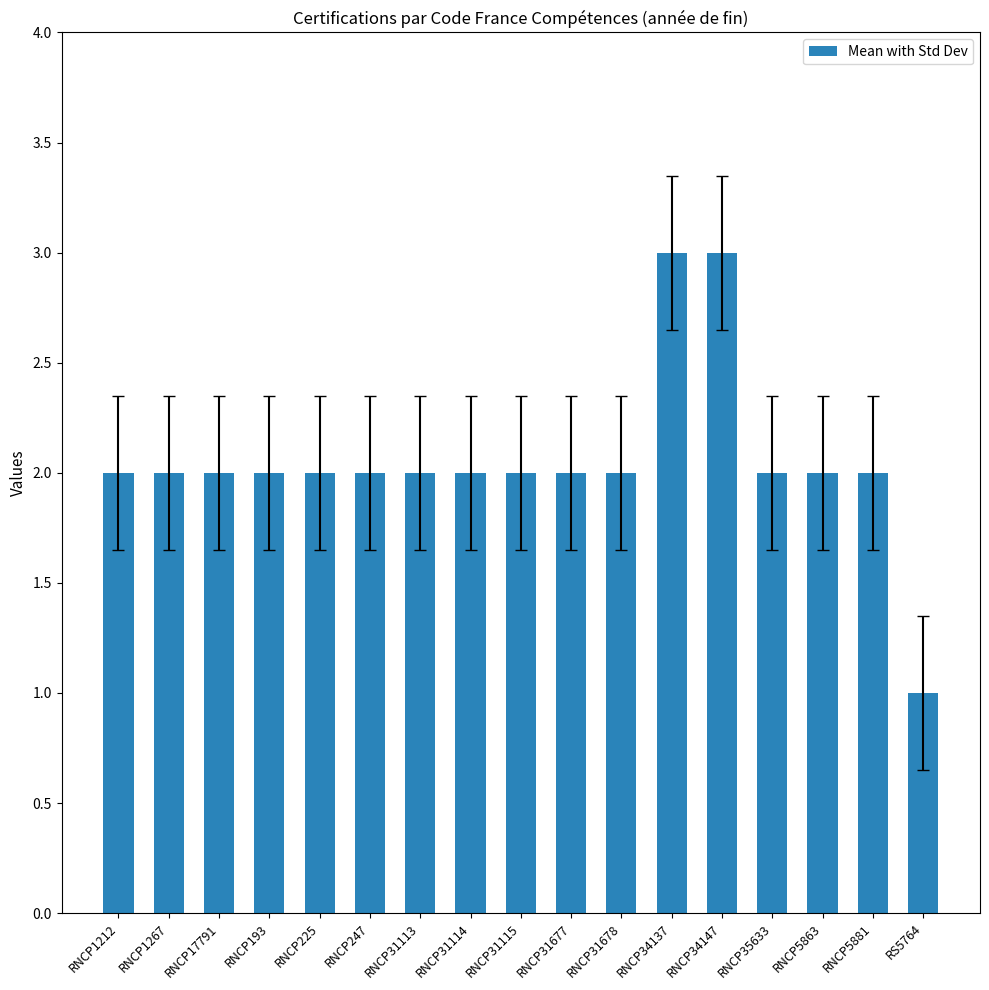

Reading left to right, extract all data points from this chart.

2	2	2	2	2	2	2	2	2	2	2	3	3	2	2	2	1